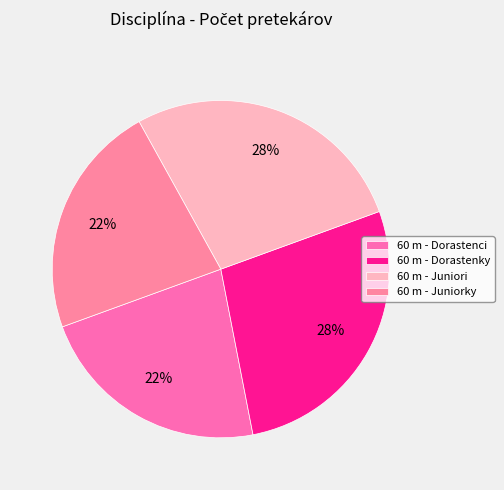

How many segments does this pie chart have?

4